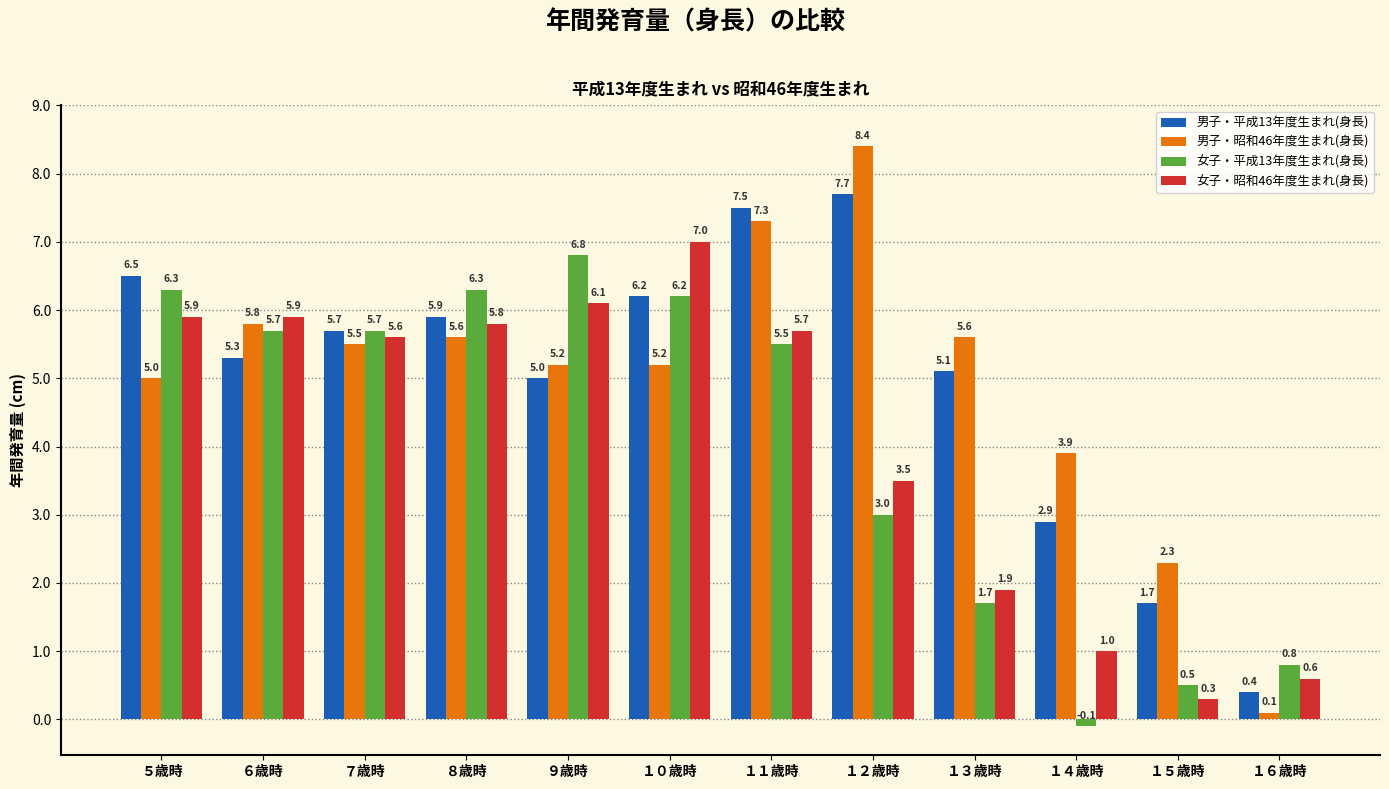

How many data points in 男子・平成13年度生まれ(身長) are less than 5?

3